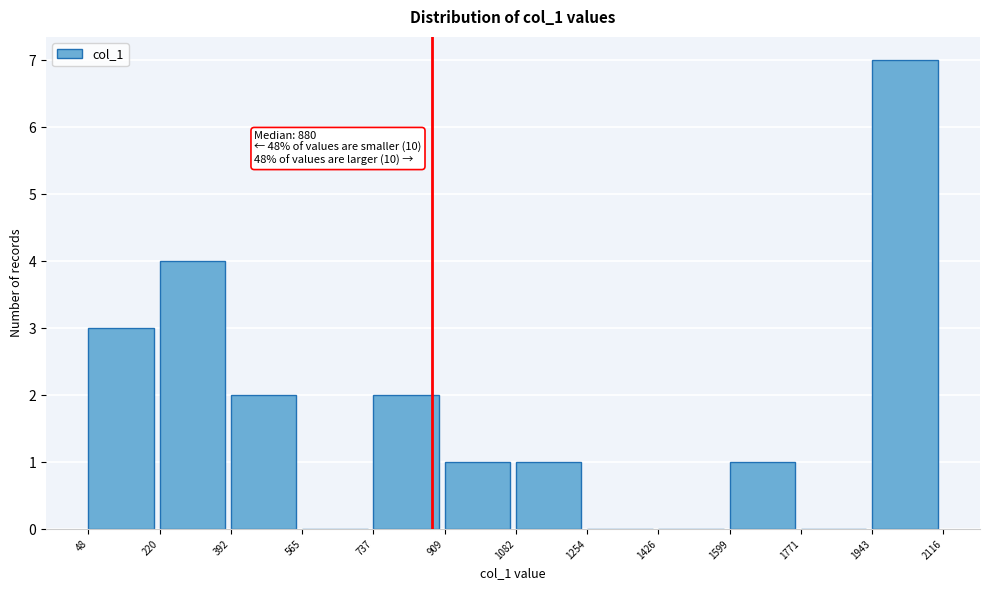

Over which range of the x-axis is the bar tallest?

1943 to 2116